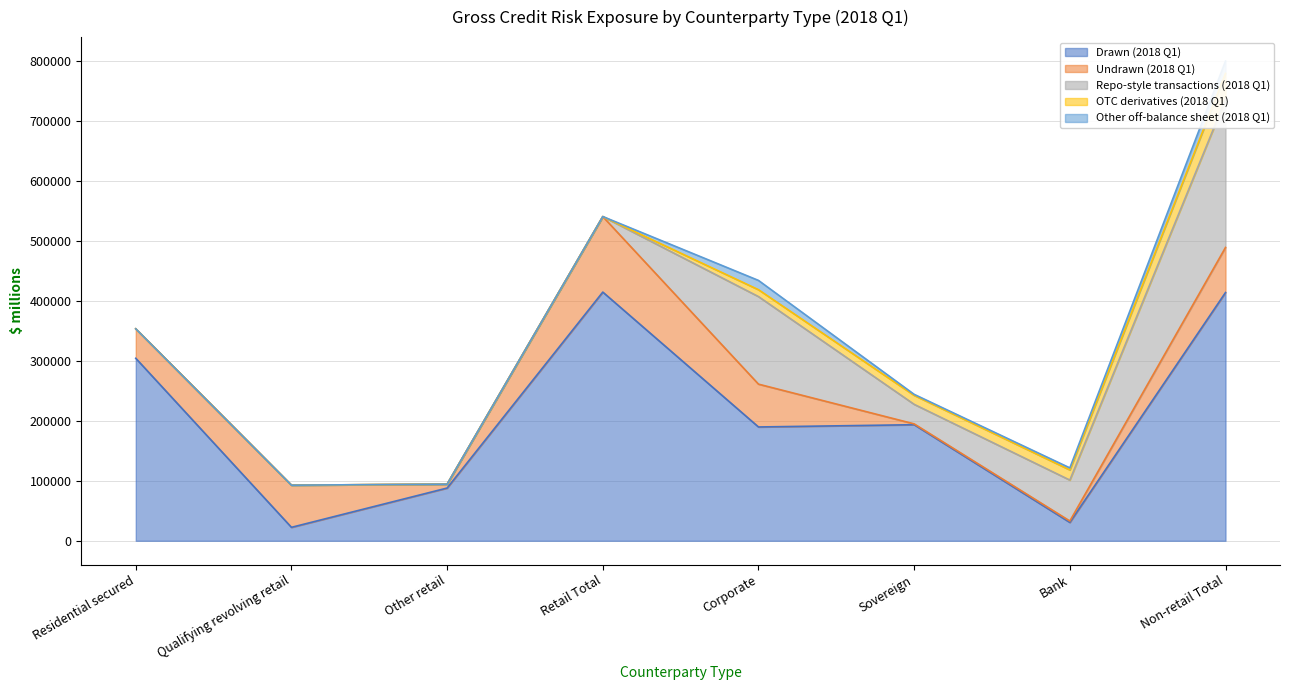

Where is the first local maximum for Other off-balance sheet (2018 Q1)?

Corporate